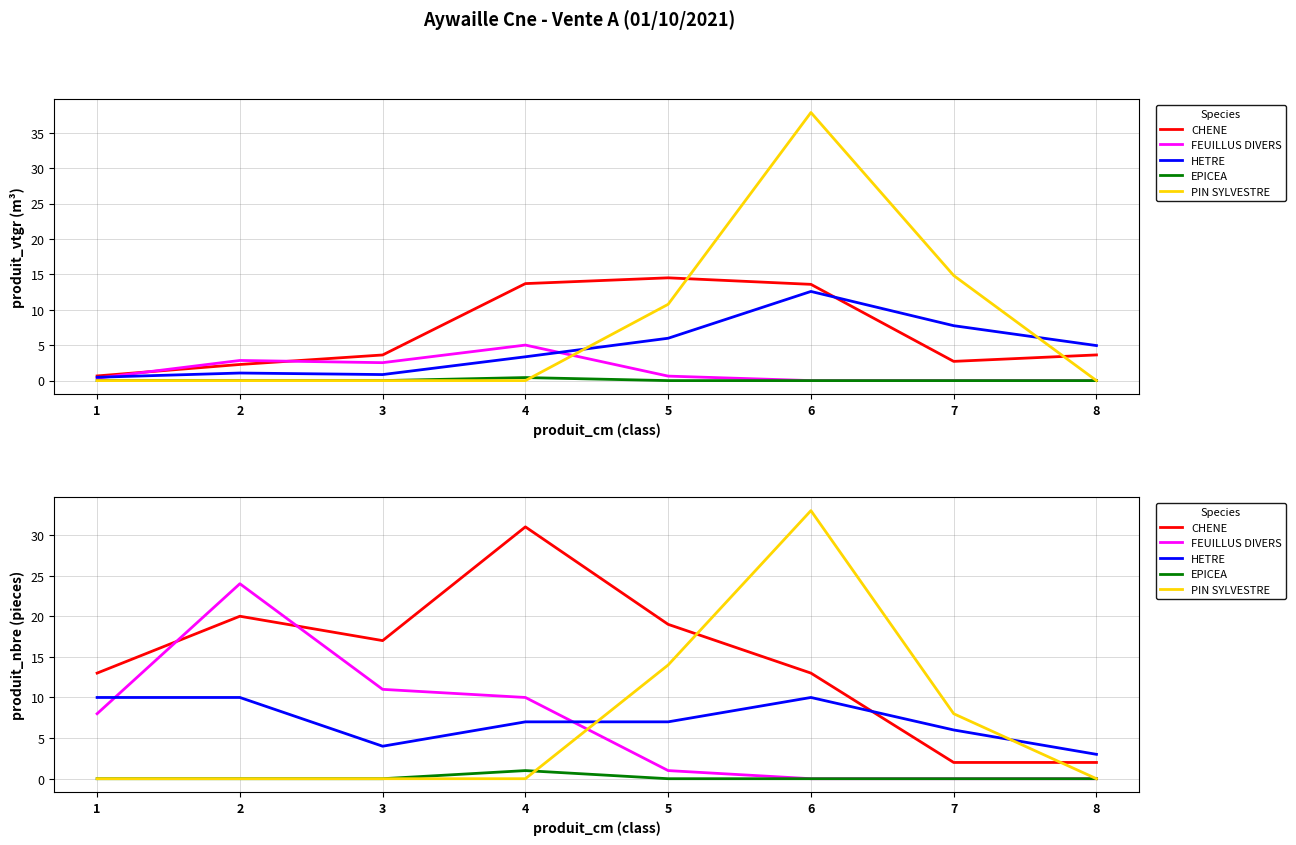

What is the value of the HETRE point at the 3rd from the left?

4